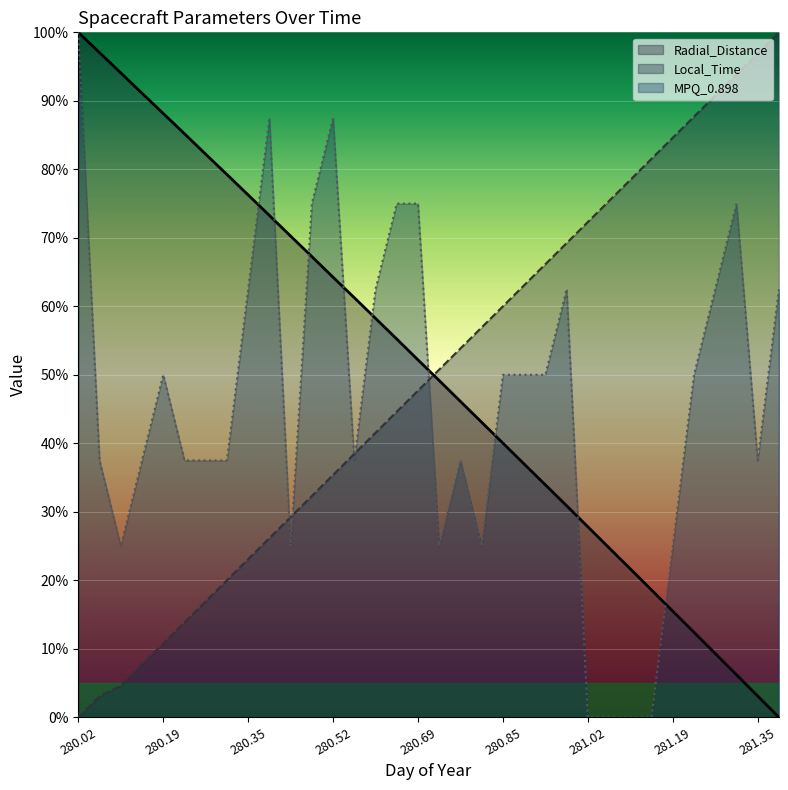

True or false: MPQ_0.898 has a value of 0.9 at 280.9375.

False